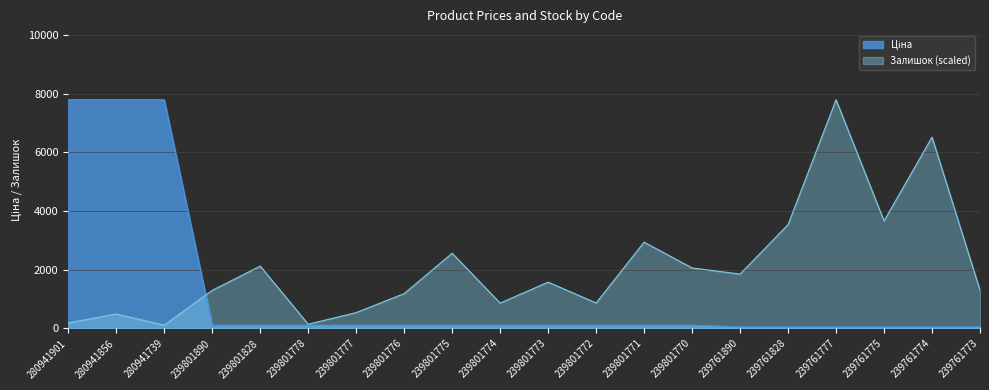

Which series changed the most between 239801776 and 239801775?

Залишок (scaled)